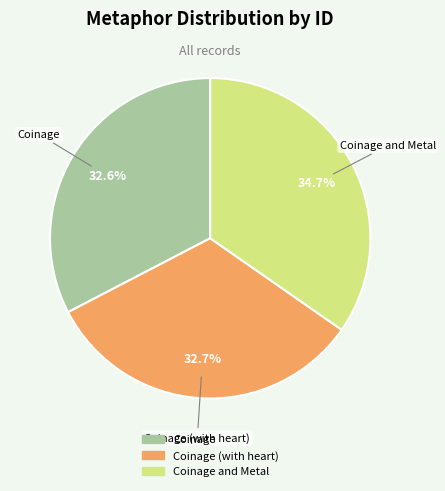

Is there a majority slice in this chart?

No